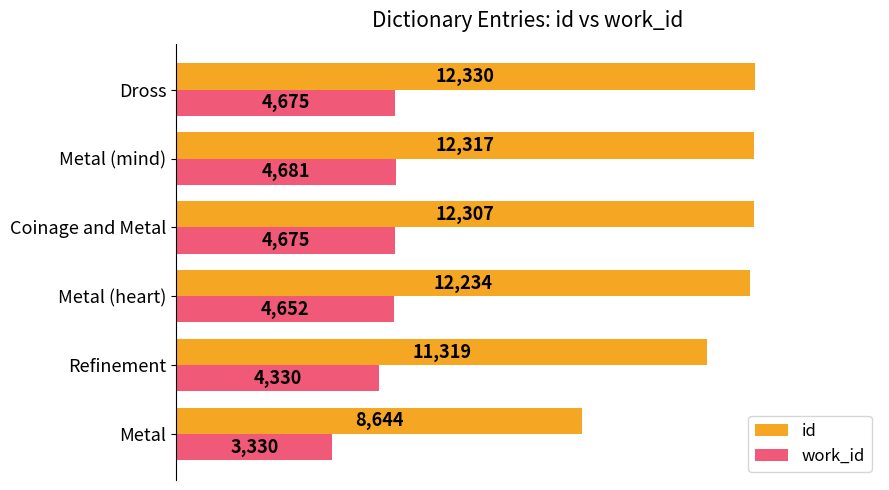

Is it true that id equals 3657 at Metal?

False